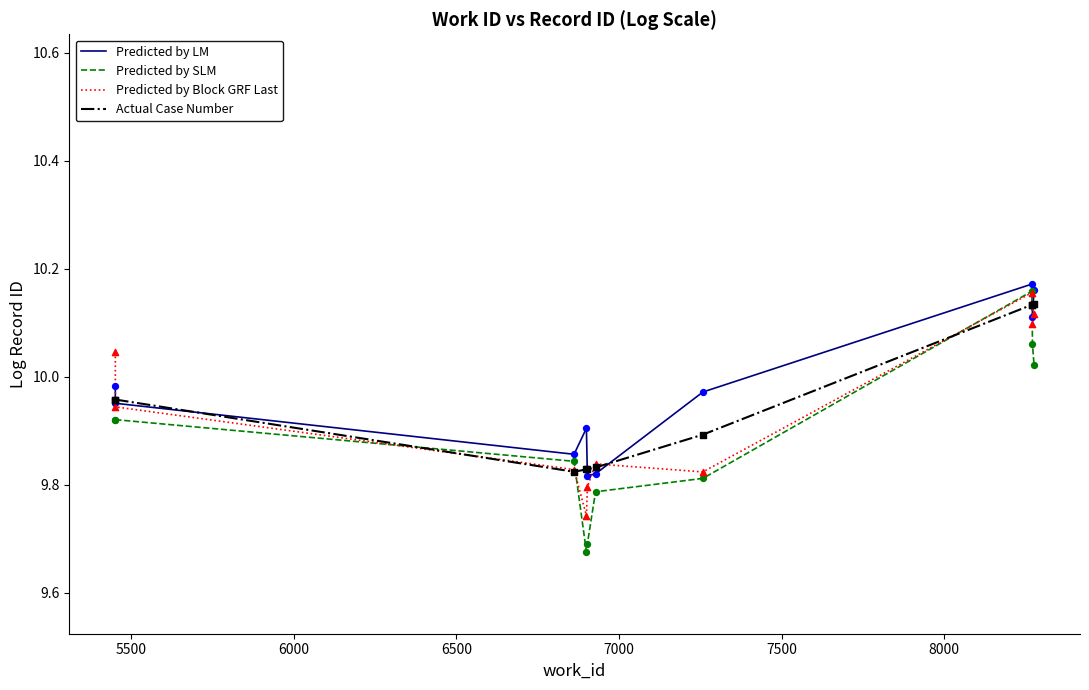

What are all the series names shown in the legend?

Predicted by LM, Predicted by SLM, Predicted by Block GRF Last, Actual Case Number